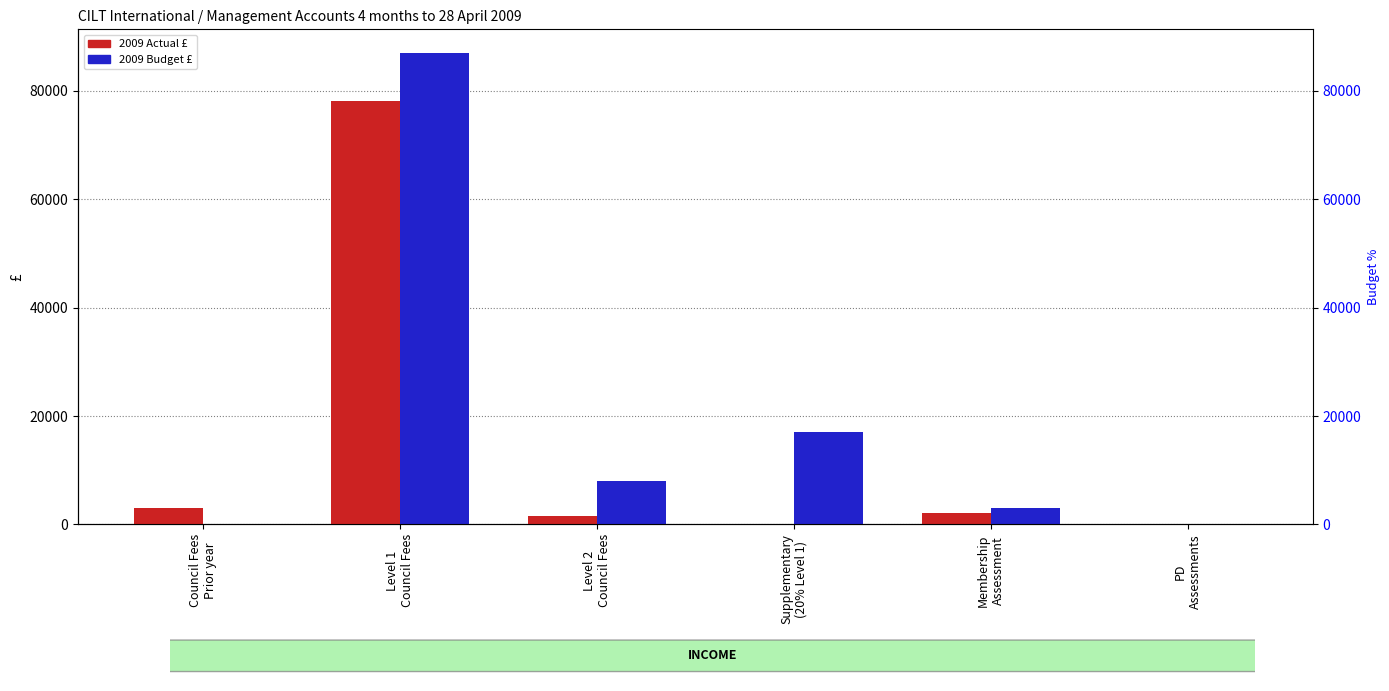

What is the difference between the second highest and second lowest values in the 2009 Actual series?

3000